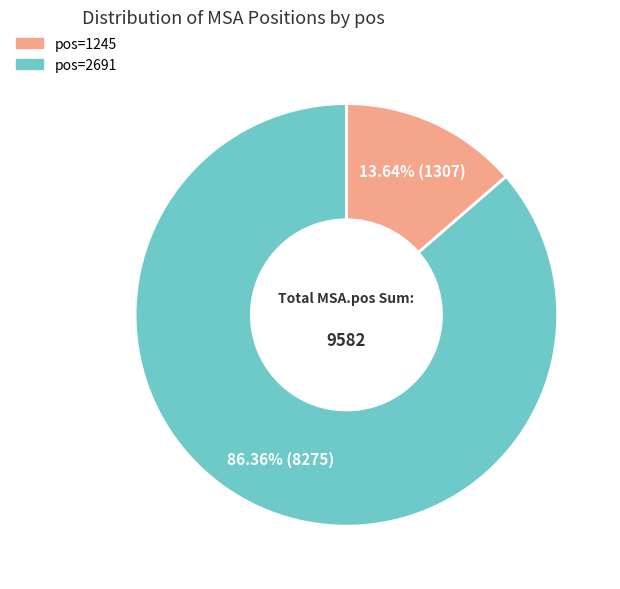

Does any single category account for the majority?

Yes